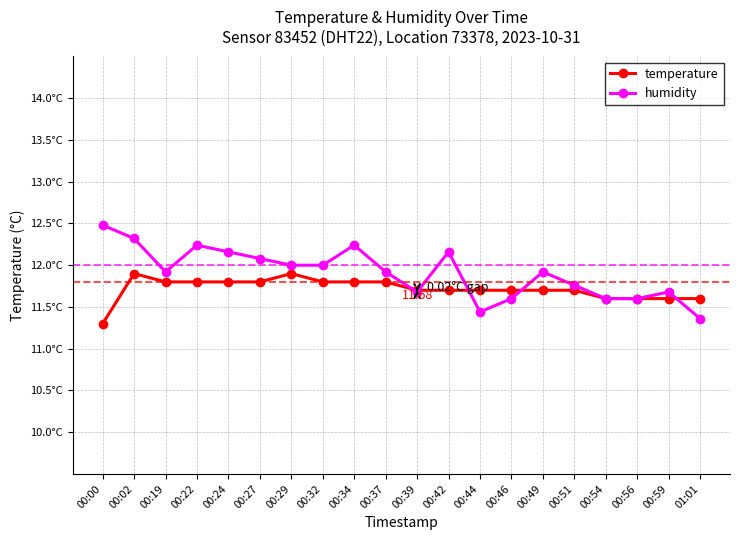

What are all the series names shown in the legend?

temperature, humidity